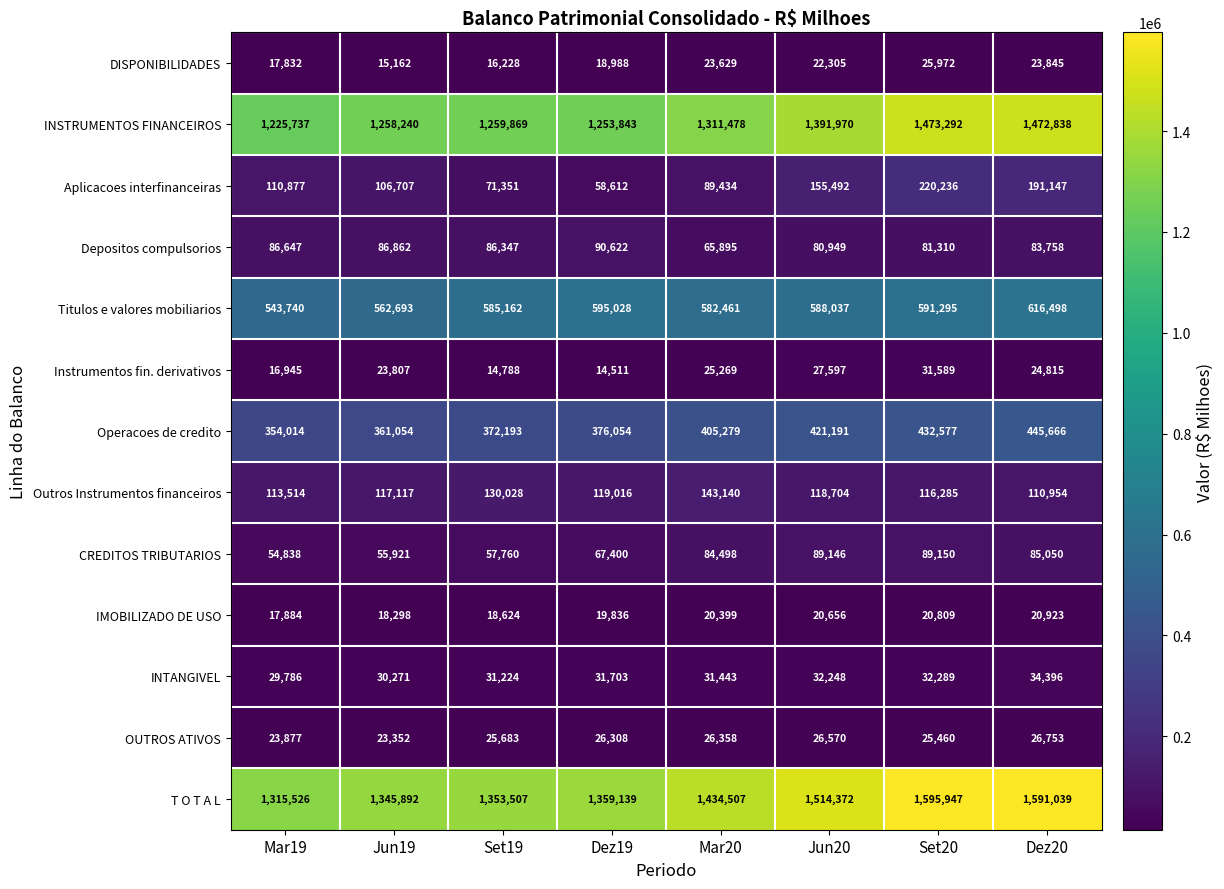

What is the difference between the second highest and second lowest values in the INTANGIVEL series?

2018